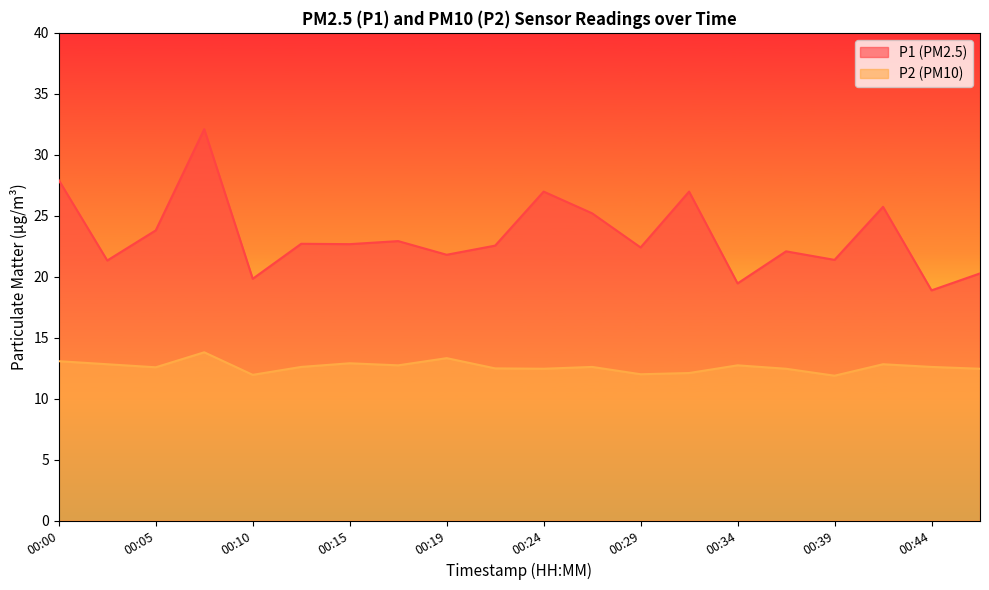

At which label does P2 reach its peak?

00:07